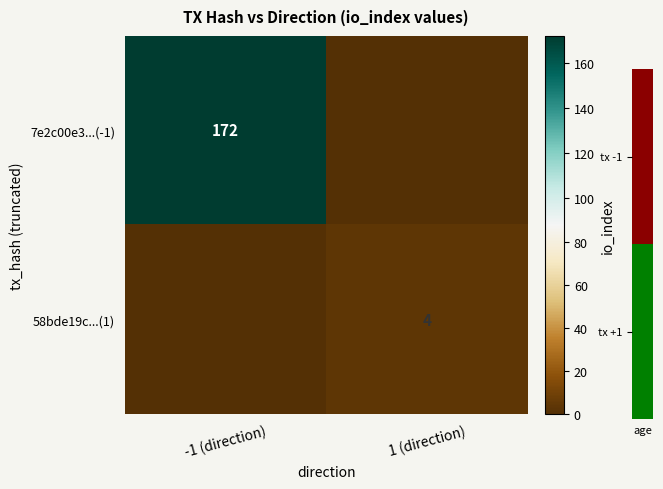

True or false: 58bde19c...(1) has a value of 4 at 1 (direction).

True